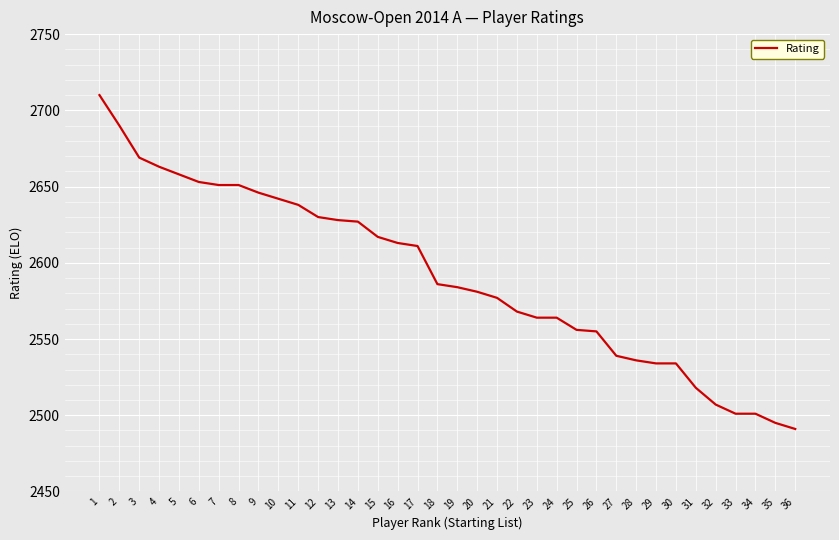

How many categories are shown in the chart?

36